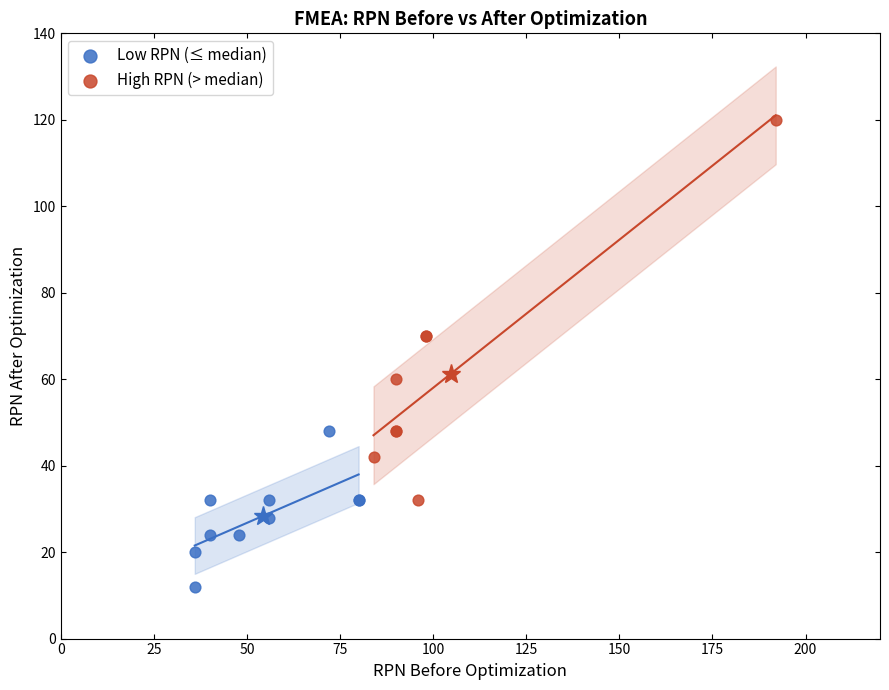

What are all the series names shown in the legend?

Low RPN (≤ median), High RPN (> median)